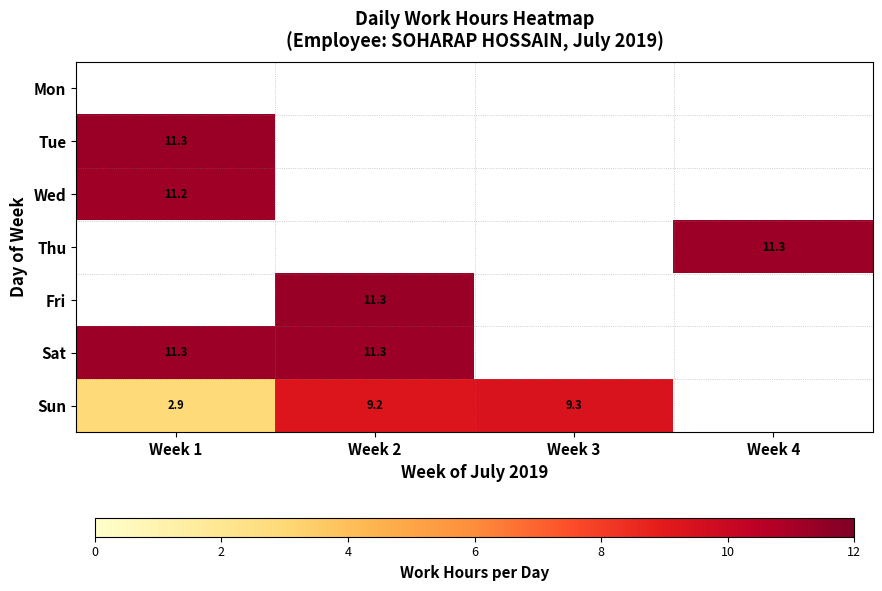

Which label corresponds to the smallest value in the chart?

Week 1